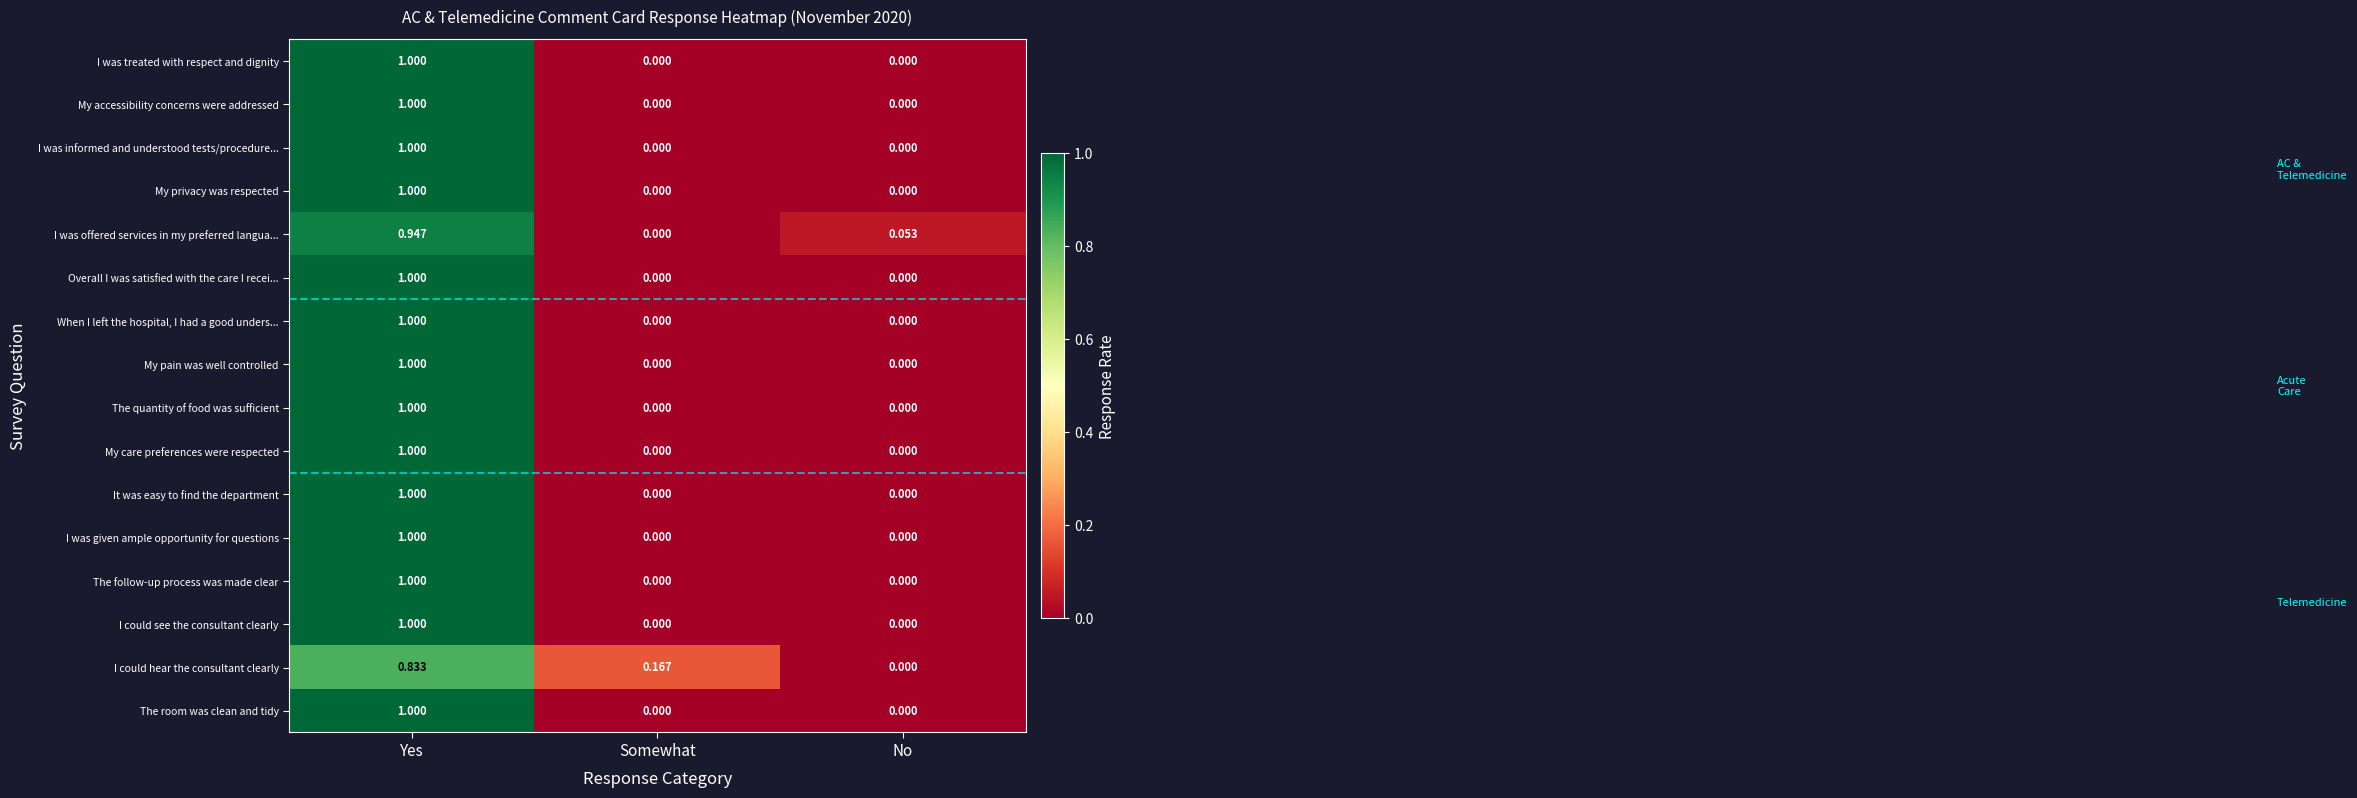

At which category is the sum across all series the highest?

Yes